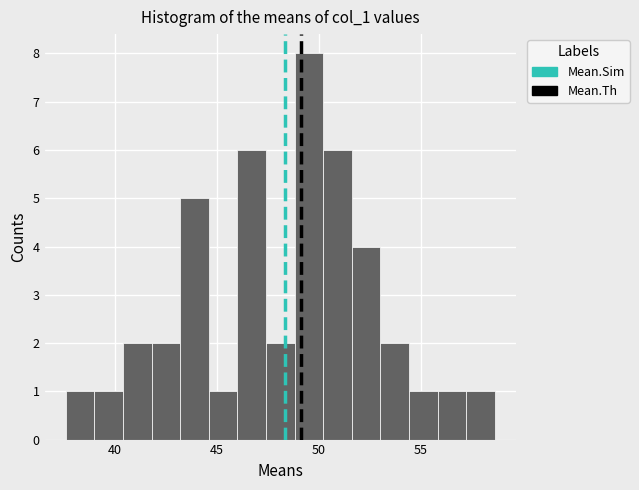

Around what value on the x-axis is the tallest bar? Give the approximate position of its centre, as read against the axis.

49.5